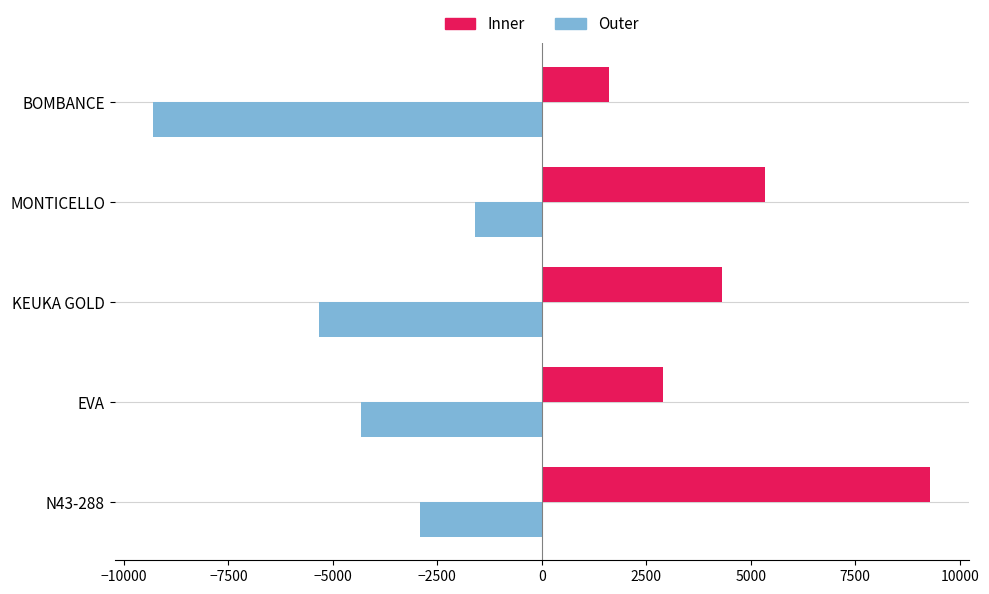

Which series has the largest total across all categories?

Inner